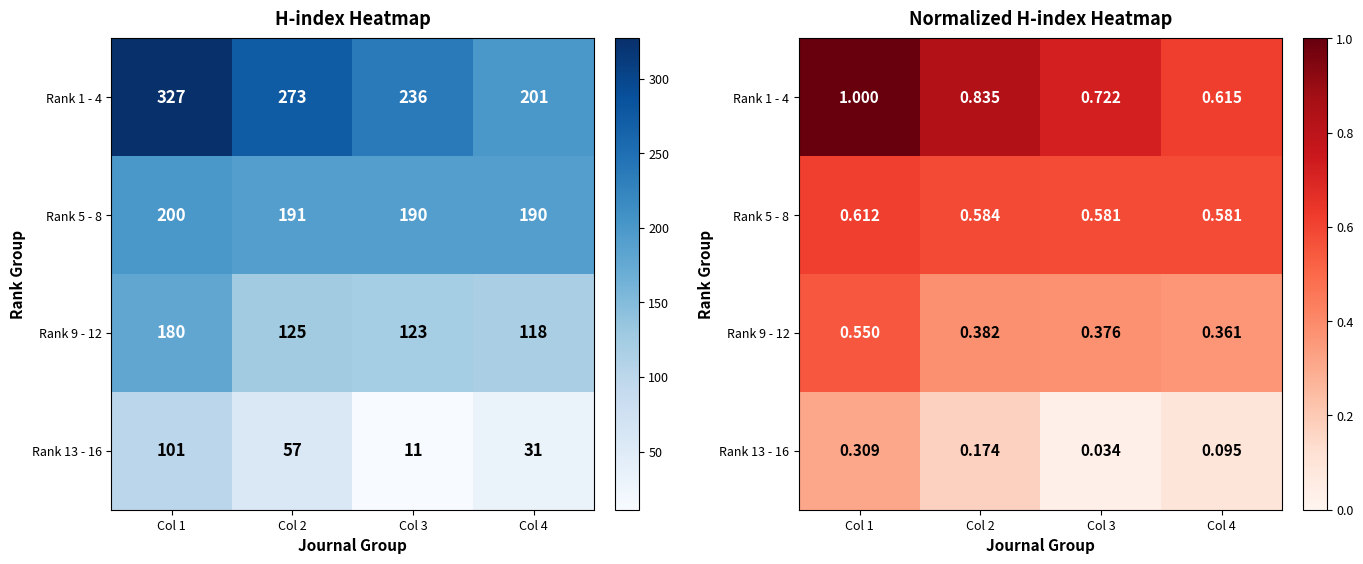

Rank the categories by Rank 1 - 4 value from lowest to highest.

Col 4, Col 3, Col 2, Col 1